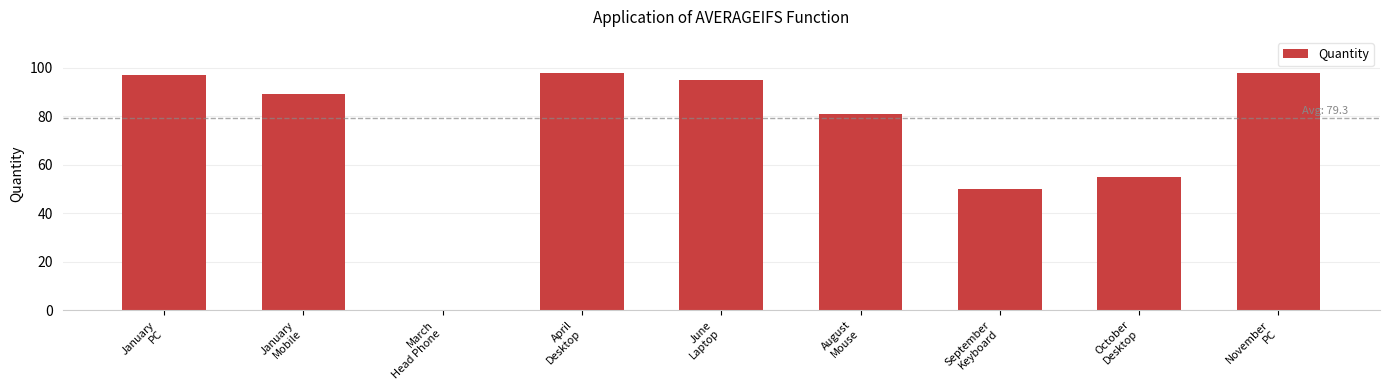

What is the maximum value shown in the chart?

98